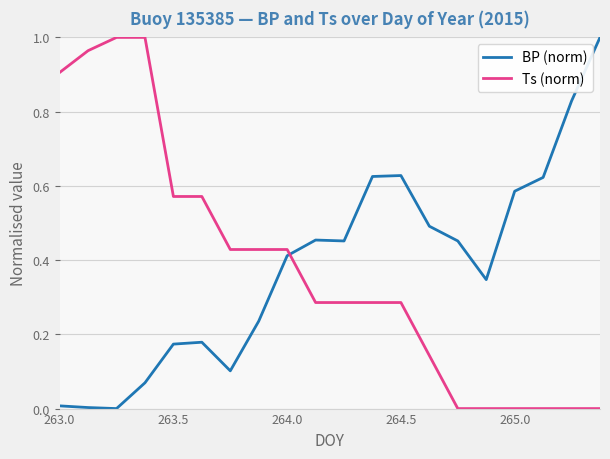

True or false: Ts (norm) and BP (norm) cross at least once.

True